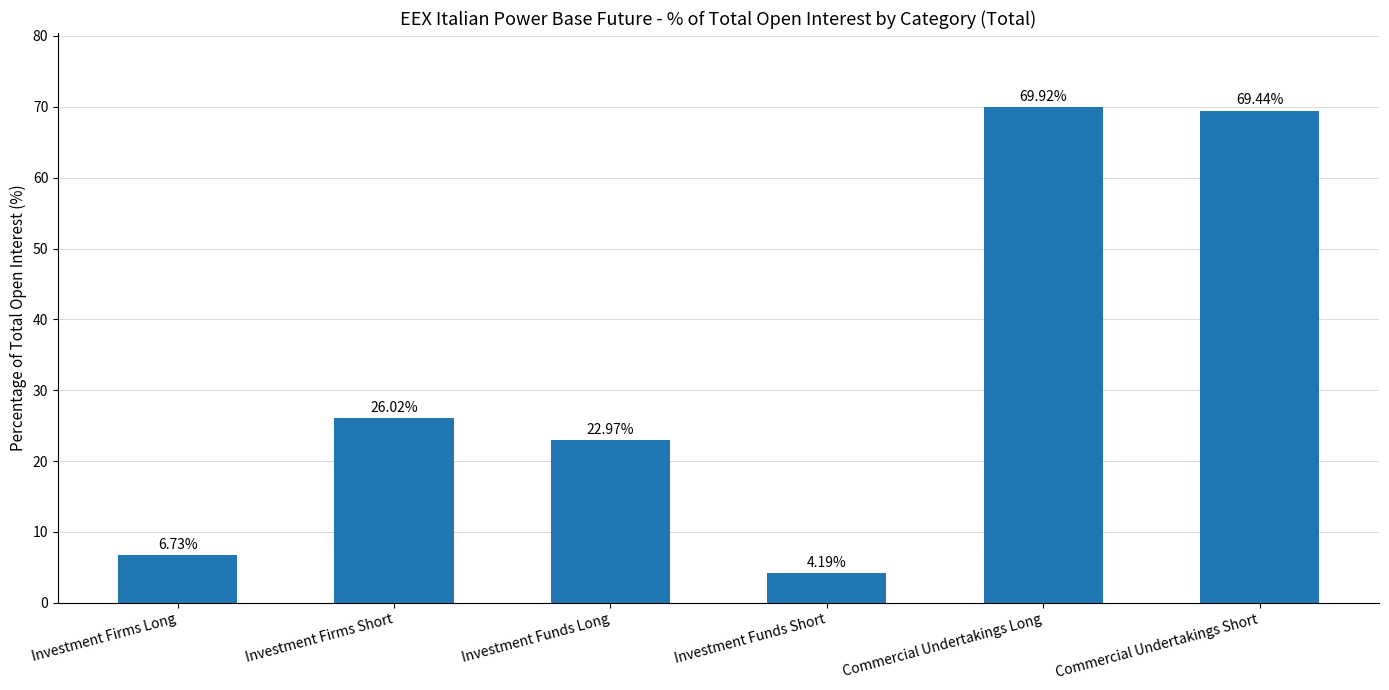

The chart shows a value of 6.7 at Investment Firms Long. True or false?

True